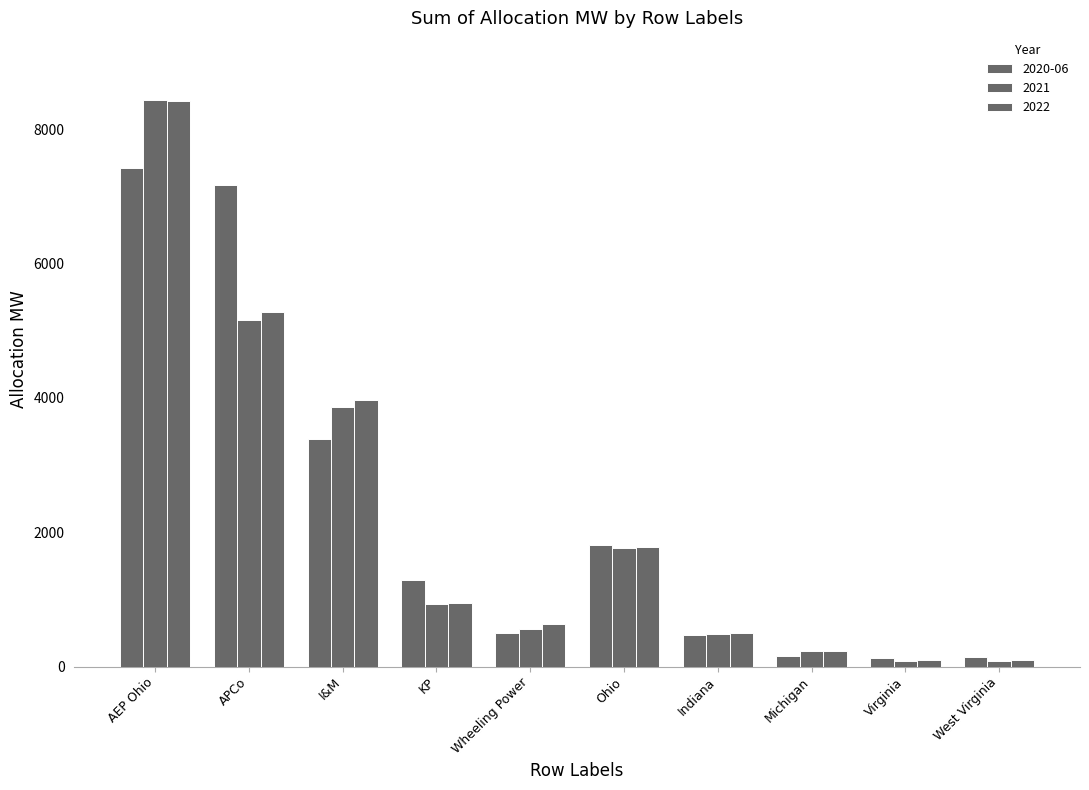

How many bars are there in total?

30